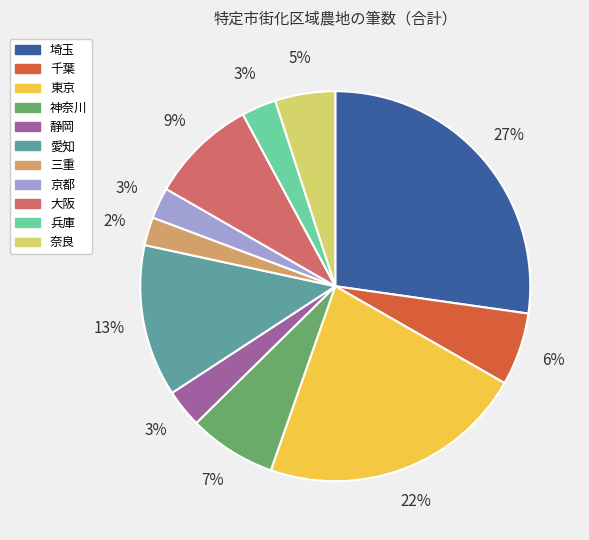

Between 埼玉 and 大阪, which is larger?

埼玉